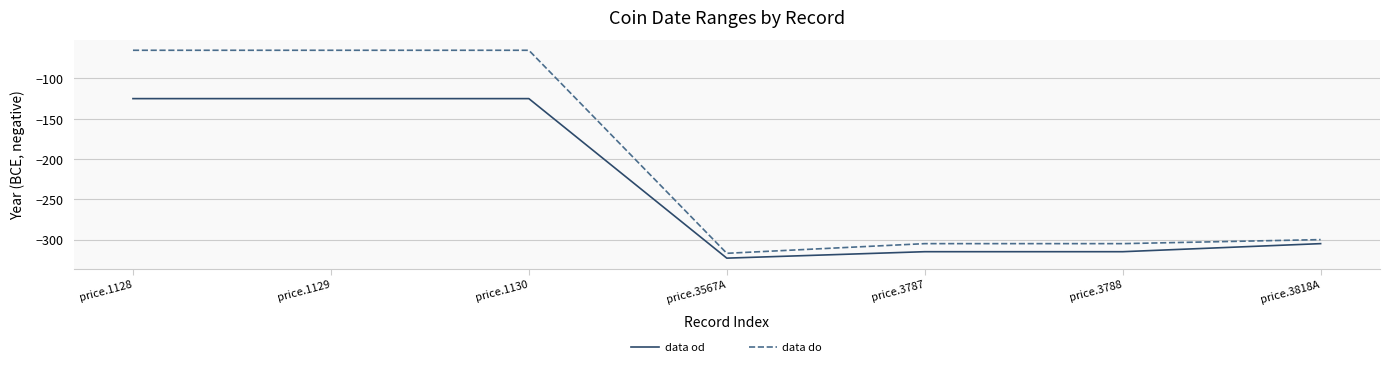

True or false: data do has more than 2 points higher than both neighbors.

False